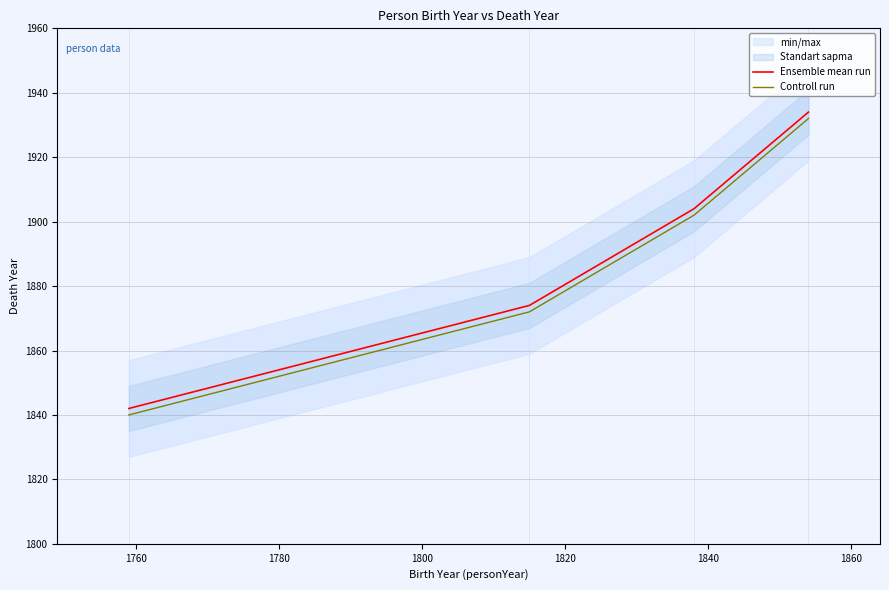

How many lines are shown in the chart?

2